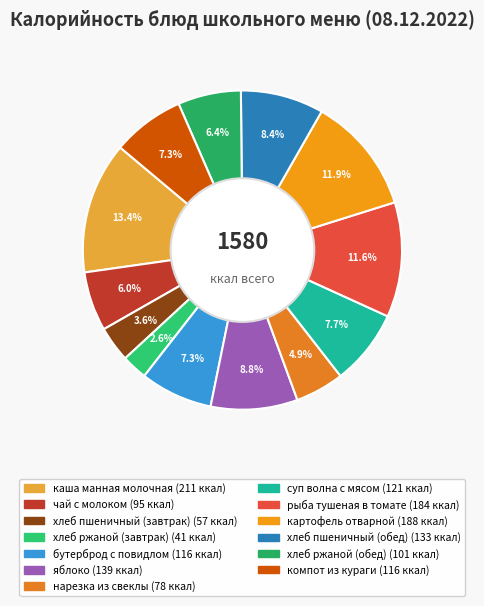

The бутерброд с повидлом slice represents 7% of the pie. True or false?

True